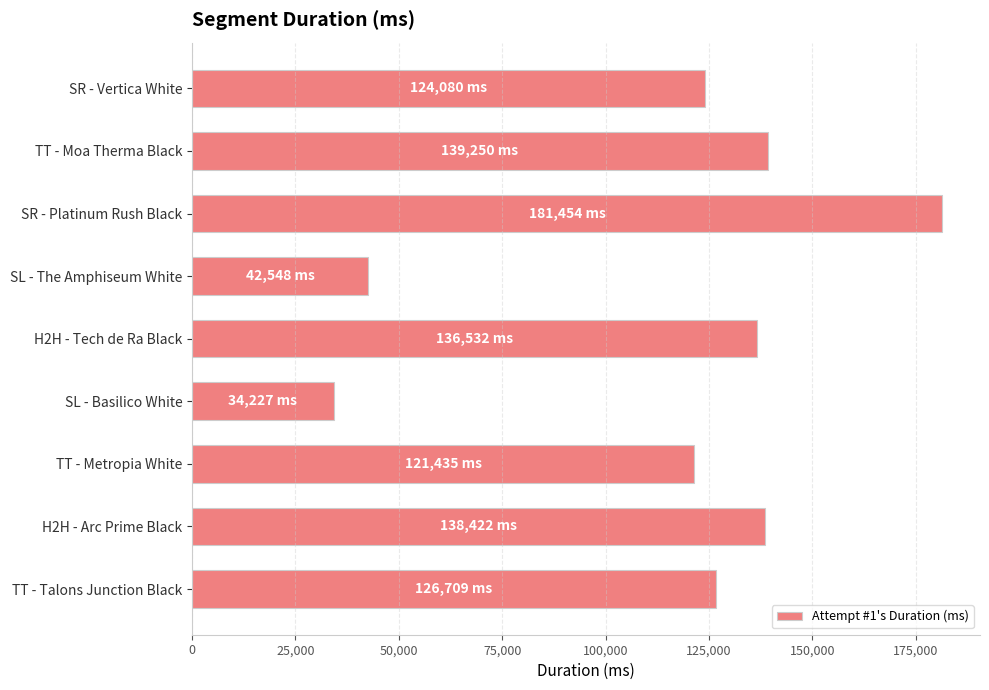

True or false: the data shows 75615 at SL - The Amphiseum White.

False